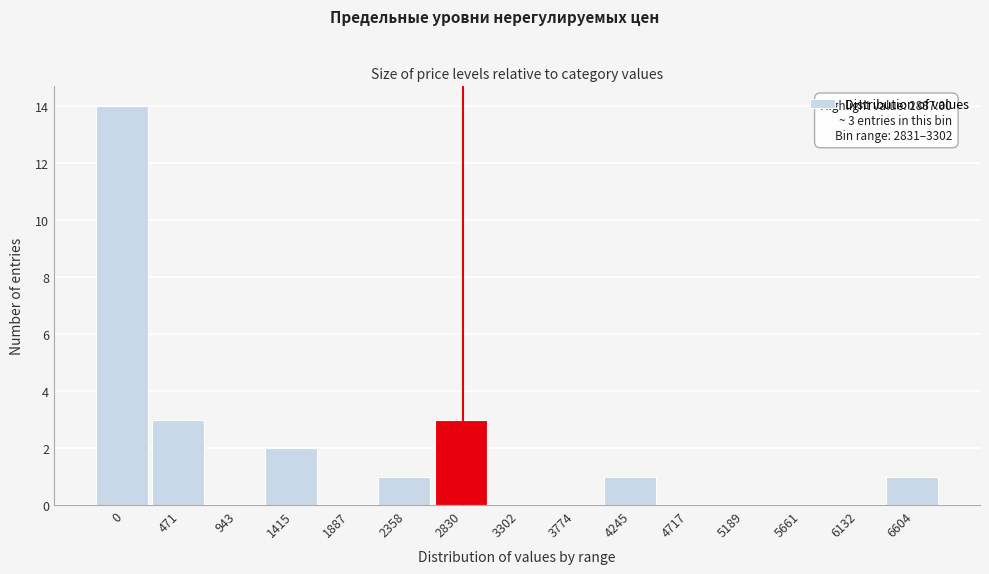

Reading left to right, extract all data points from this chart.

0=14	471=3	943=0	1415=2	1887=0	2358=1	2830=3	3302=0	3774=0	4245=1	4717=0	5189=0	5661=0	6132=0	6604=1